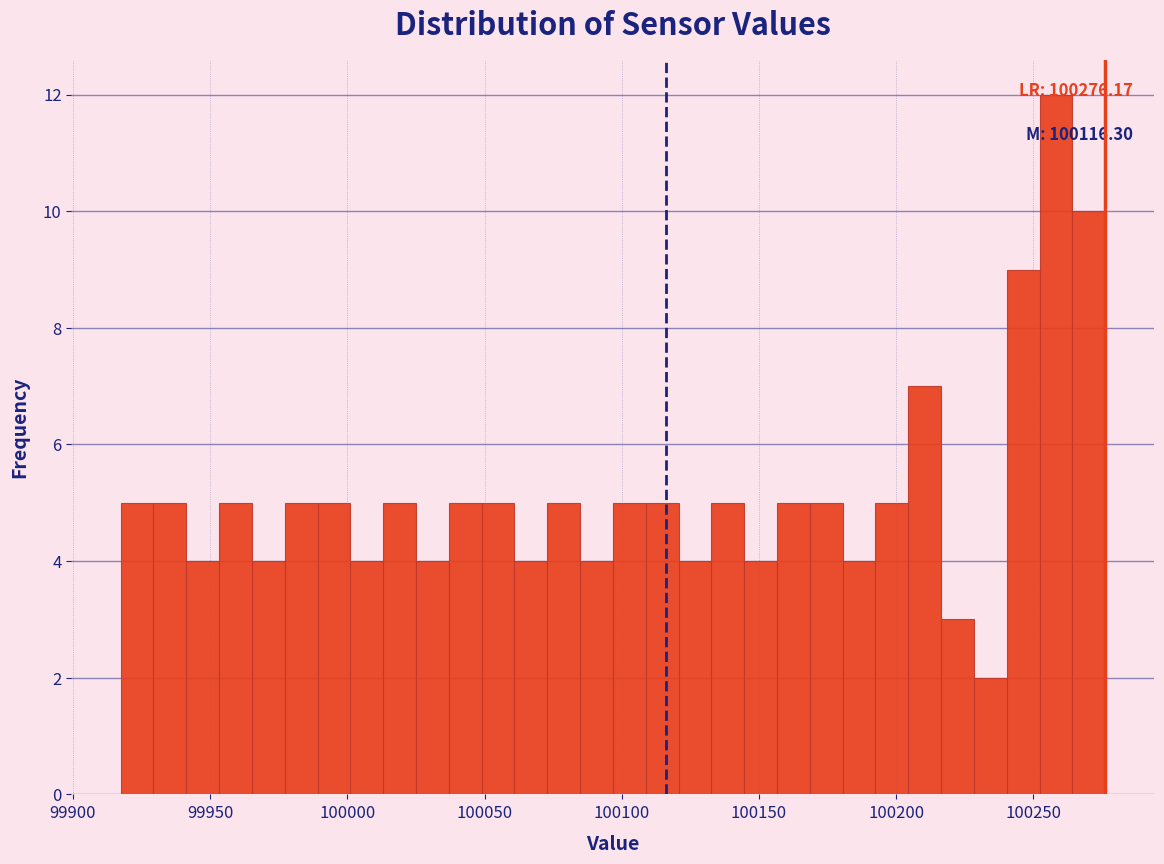

Around what value on the x-axis is the tallest bar? Give the approximate position of its centre, as read against the axis.

100260